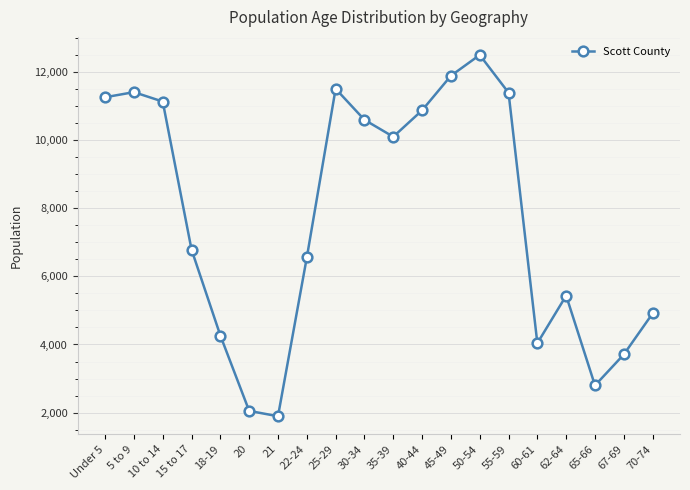

What is the value of the 19th point from the left?

3707